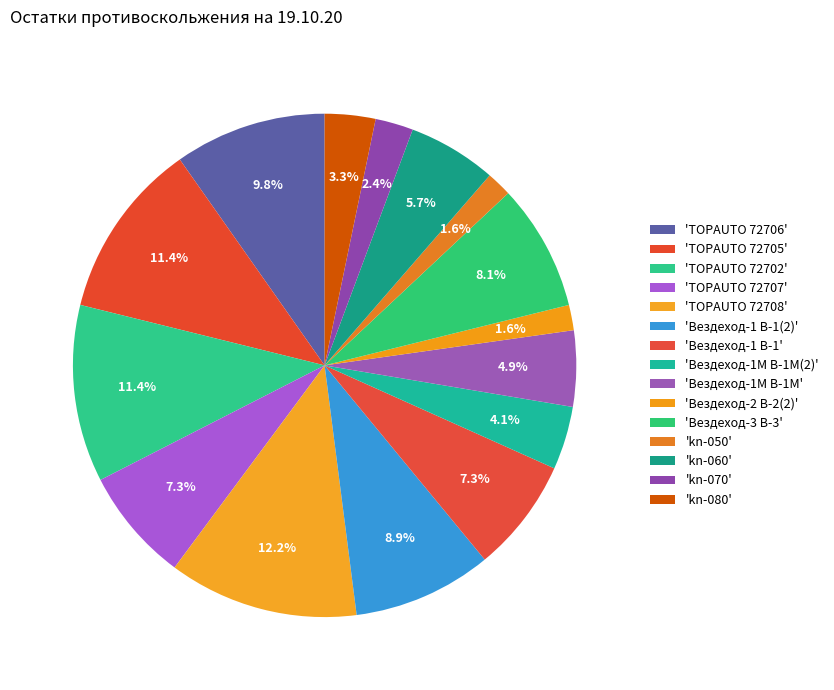

How many segments does this pie chart have?

15